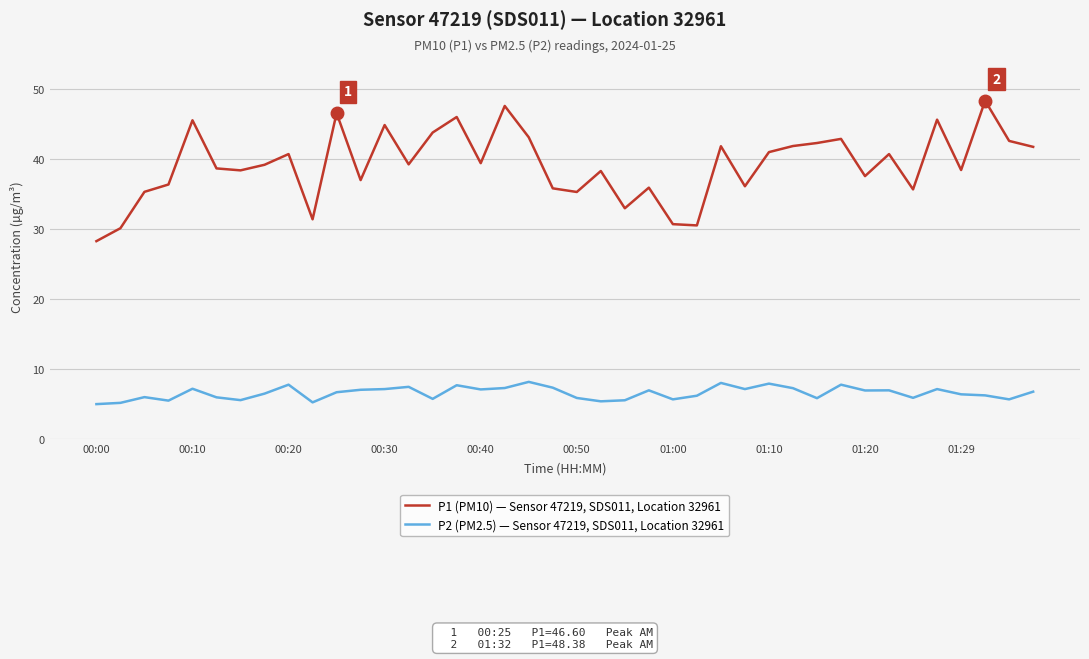

True or false: P2 (PM2.5) — Sensor 47219, SDS011, Location 32961 and P1 (PM10) — Sensor 47219, SDS011, Location 32961 cross at least once.

False